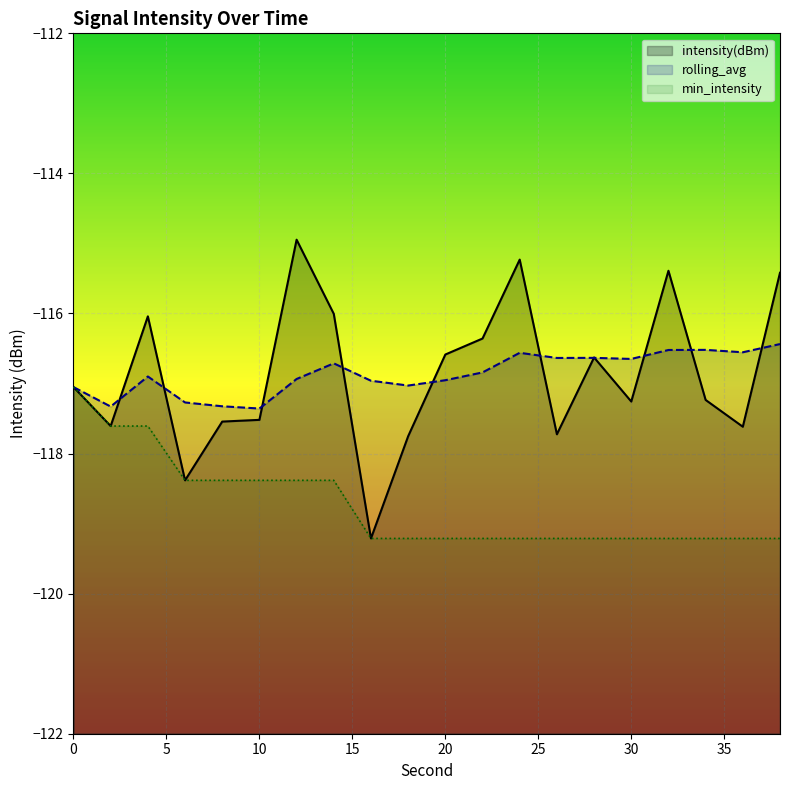

What is the minimum value for min_intensity?

-119.2